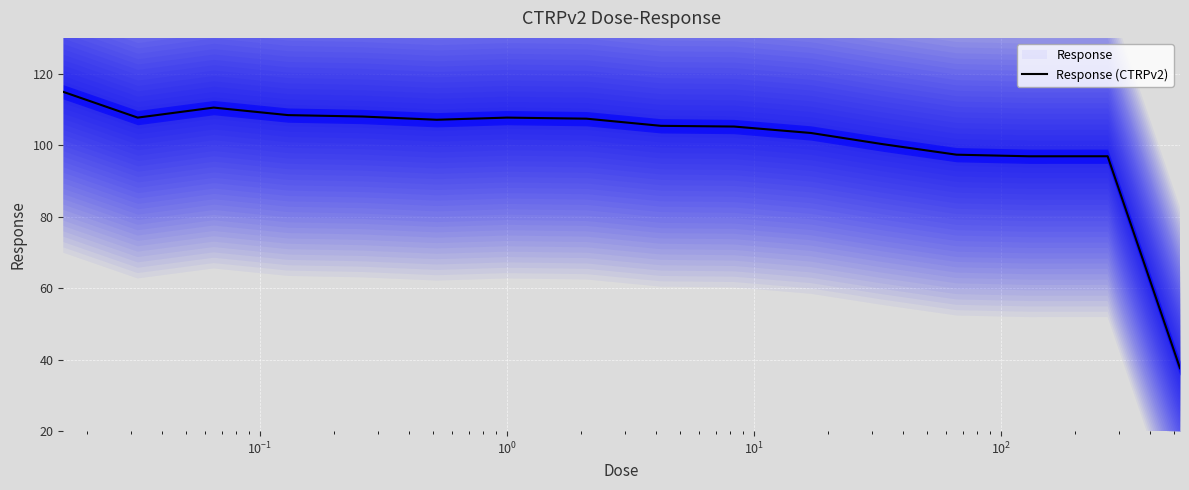

Does the chart display data point markers on the line(s)?

No